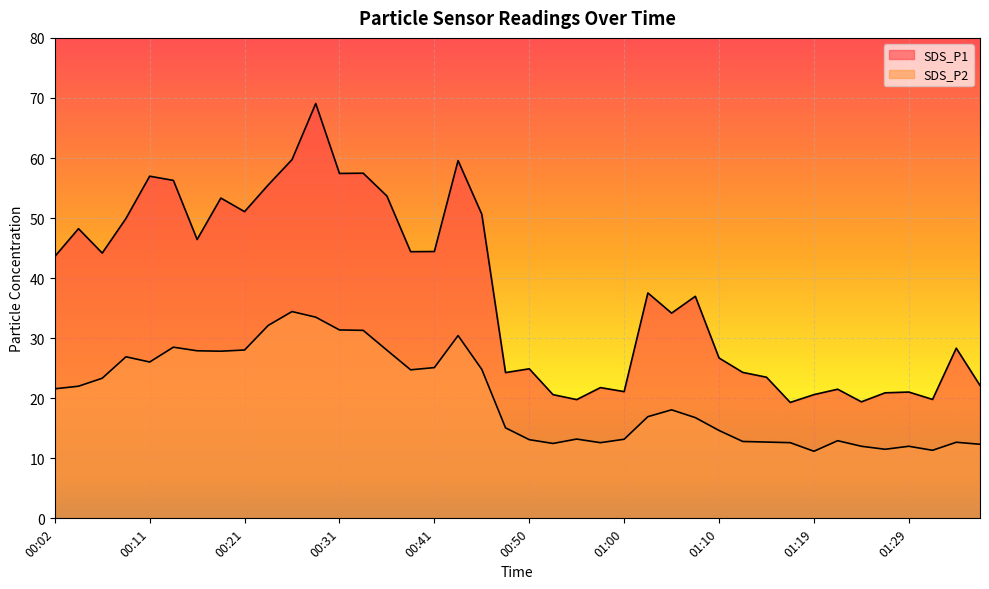

What is the maximum value for SDS_P2?

34.4